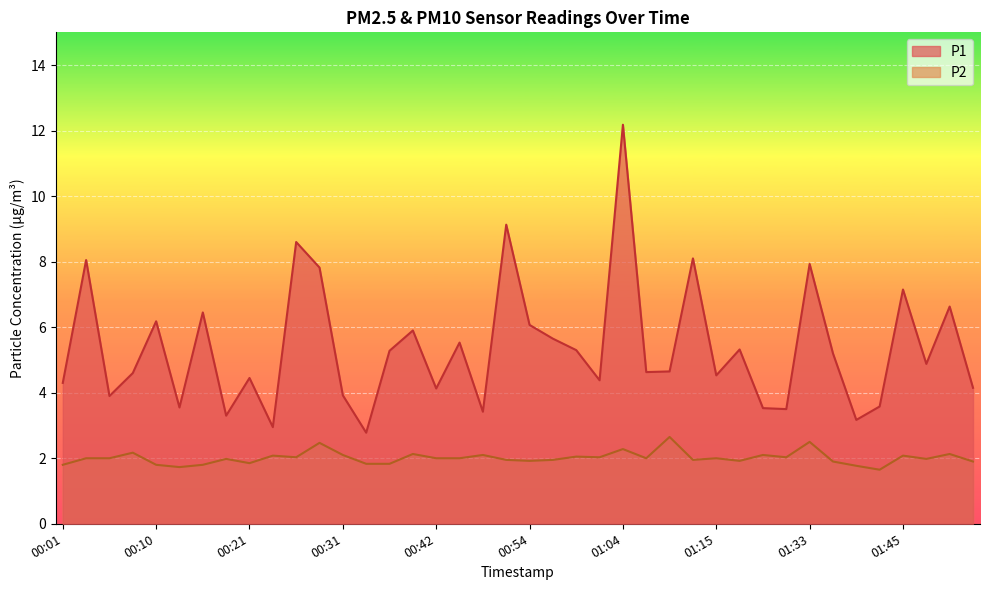

At 00:21, list the series in order from largest to smallest.

P1, P2